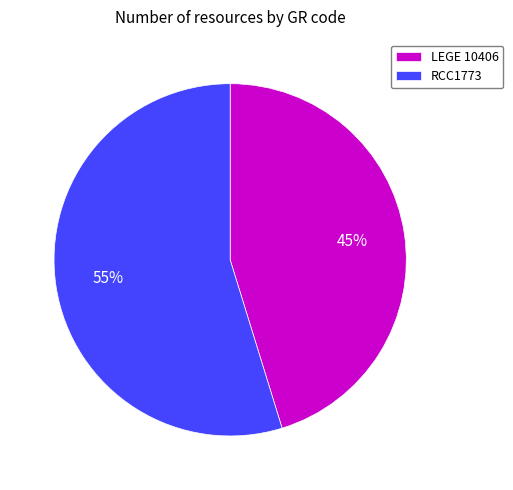

The LEGE 10406 slice represents 37% of the pie. True or false?

False